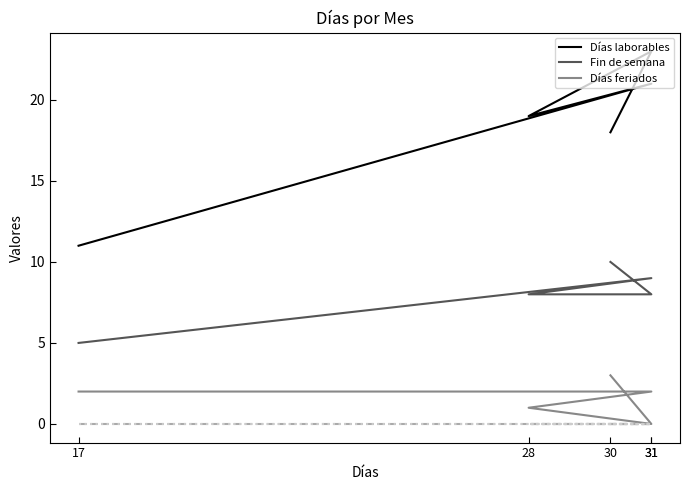

Reading left to right, extract all data points from this chart.

Días laborables: 11	21	19	23	18
Fin de semana: 5	9	8	8	10
Días feriados: 2	2	1	0	3
Custom dates: 0	0	0	0	0
Horas de trabajo: 0	0	0	0	0